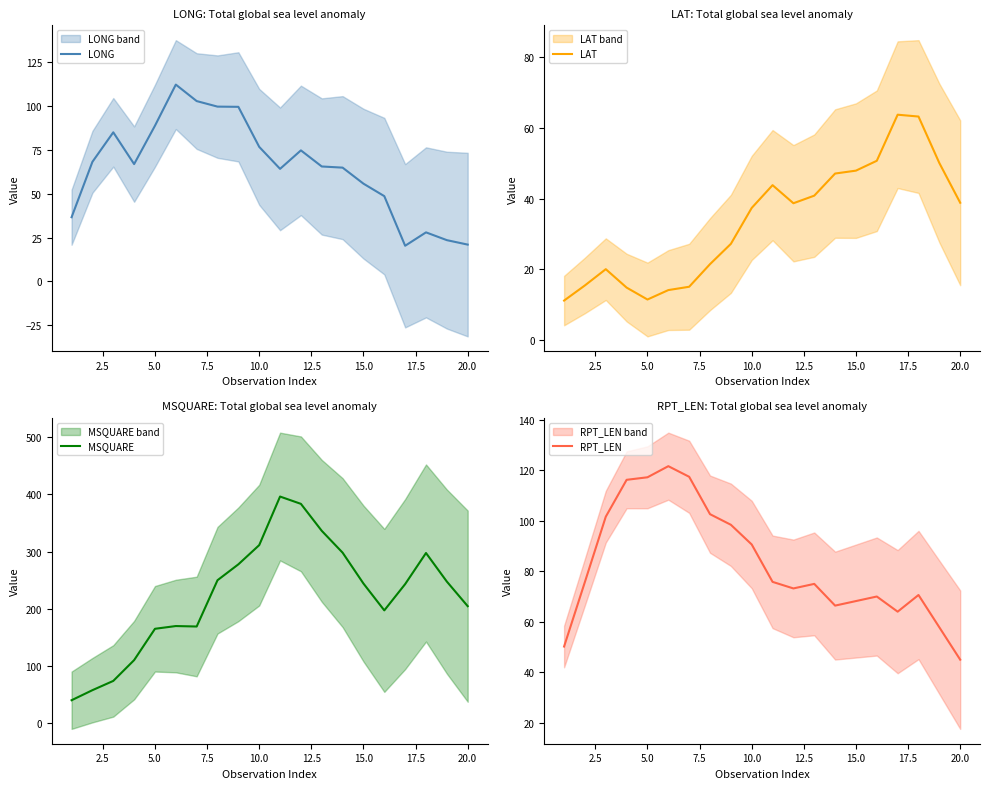

What are all the series names shown in the legend?

LONG, LAT, MSQUARE, RPT_LEN